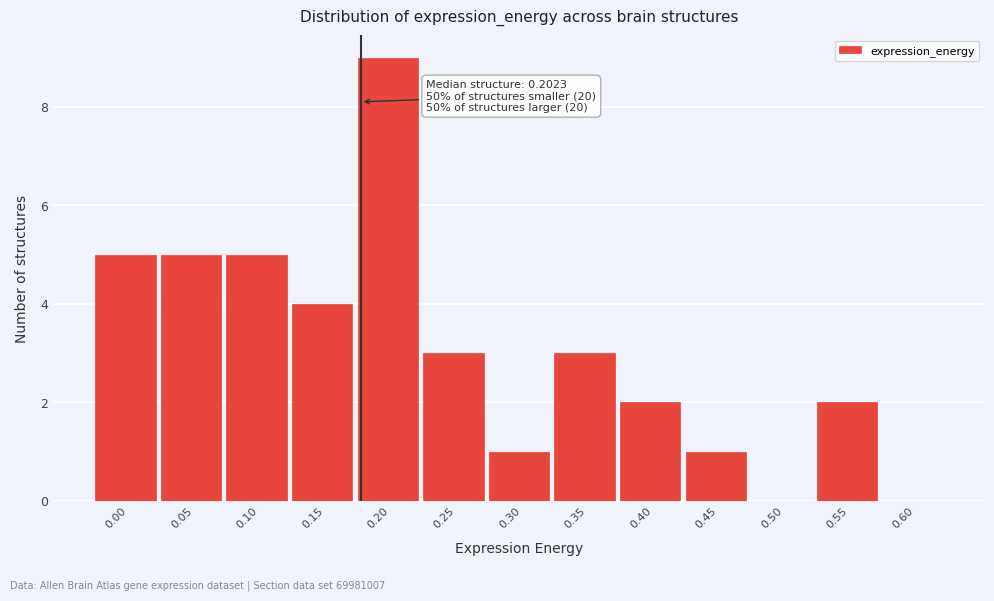

Reading right to left, transcribe all the data shown in this chart.

0.60=0	0.55=2	0.50=0	0.45=1	0.40=2	0.35=3	0.30=1	0.25=3	0.20=9	0.15=4	0.10=5	0.05=5	0.00=5